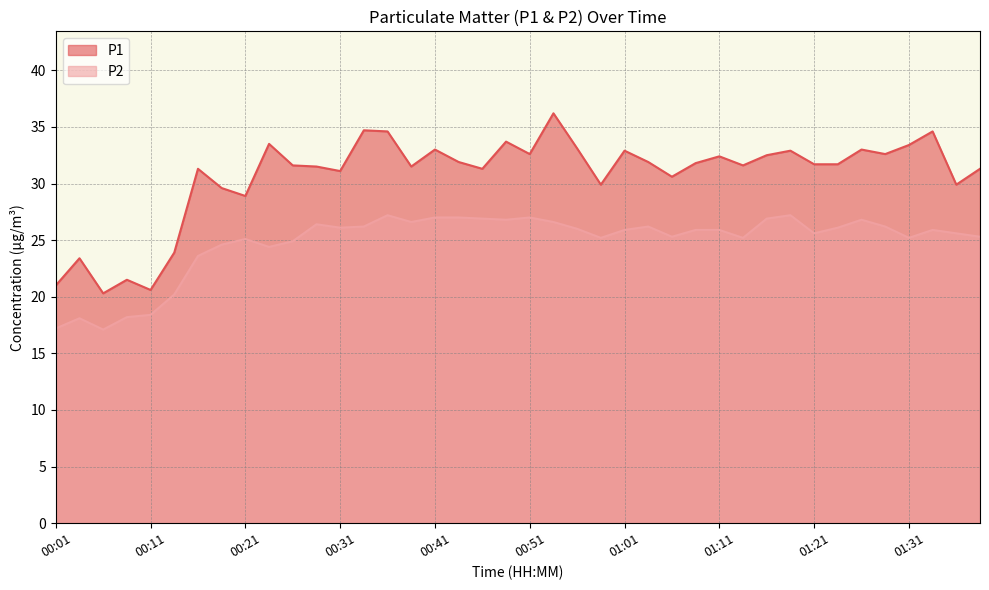

Is the value of P2 at 00:26 greater than the value of P1 at 01:01?

No